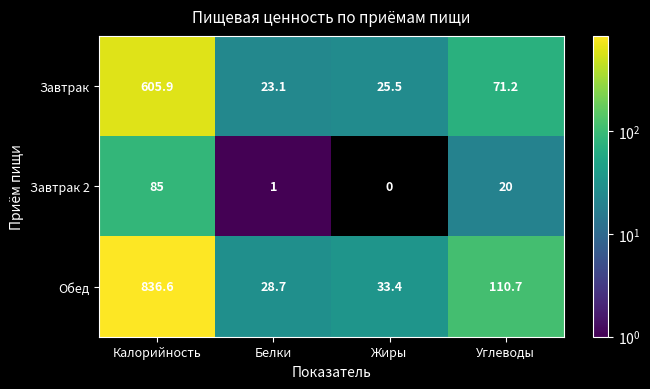

Rank the series by their average value, from highest to lowest.

Обед, Завтрак, Завтрак 2